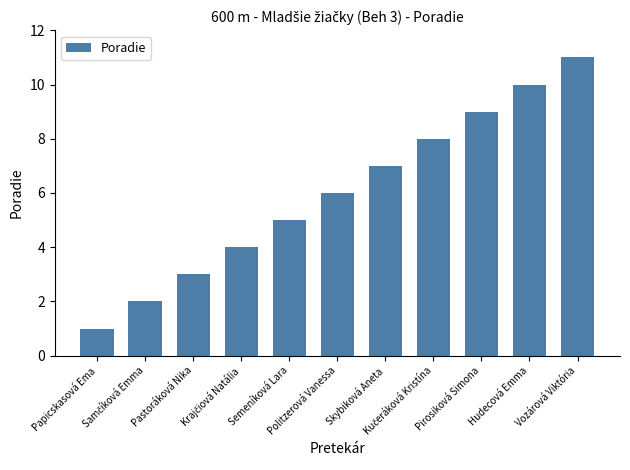

What is the sum of all values?

66